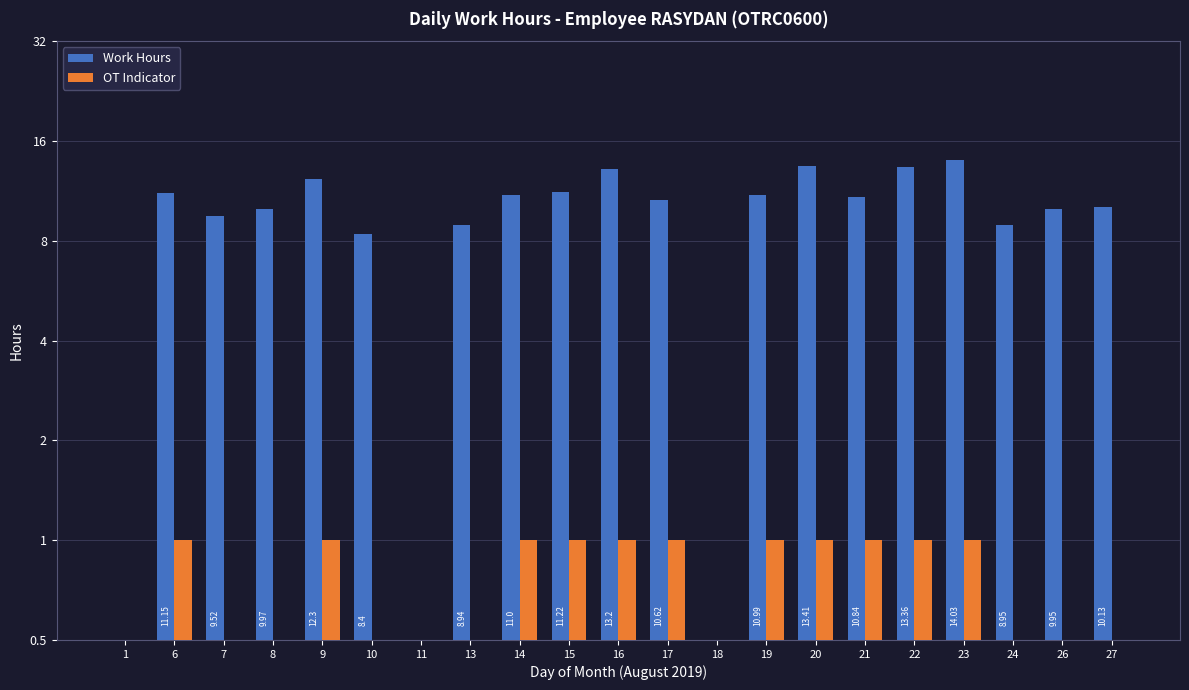

Read the Work Hours value at 9.

12.3